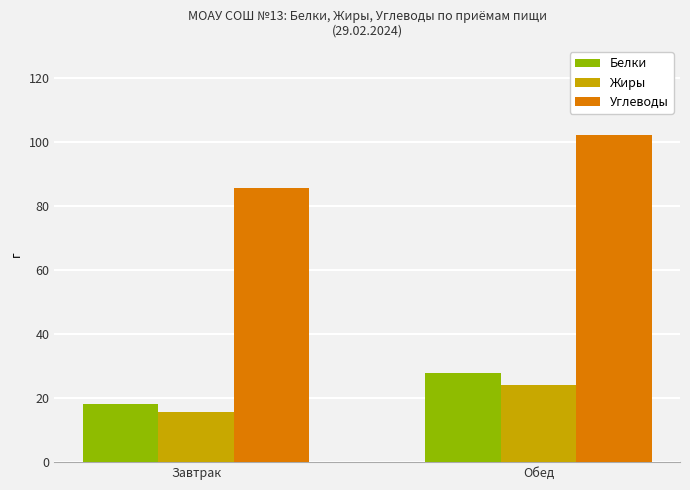

True or false: Белки has a value of 28.4 at Завтрак.

False